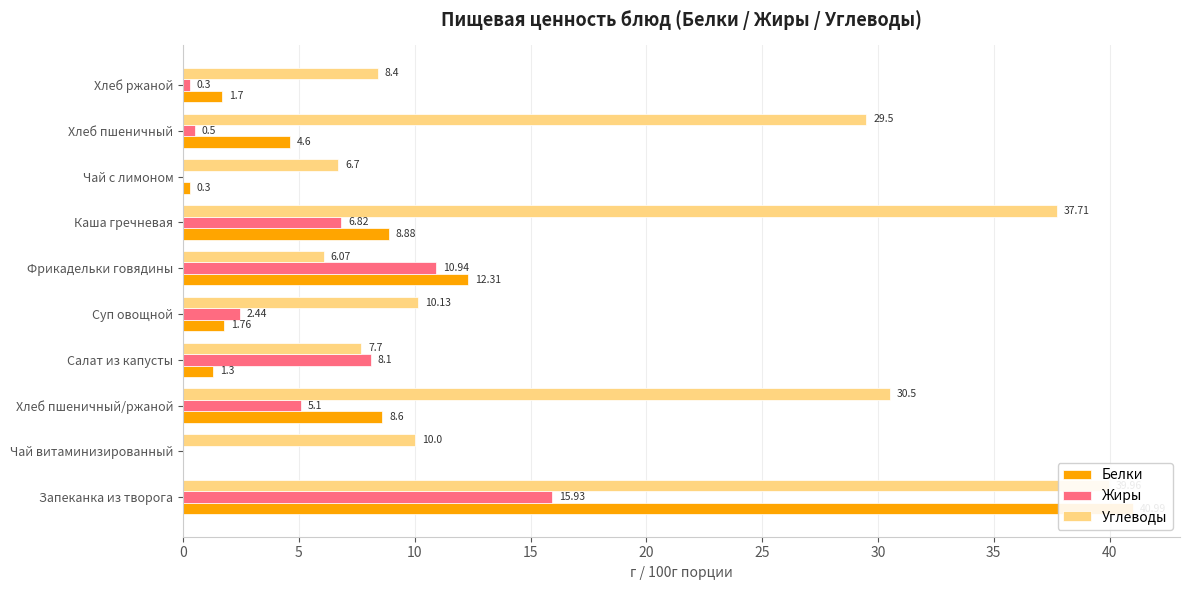

How many data points does each series have?

10